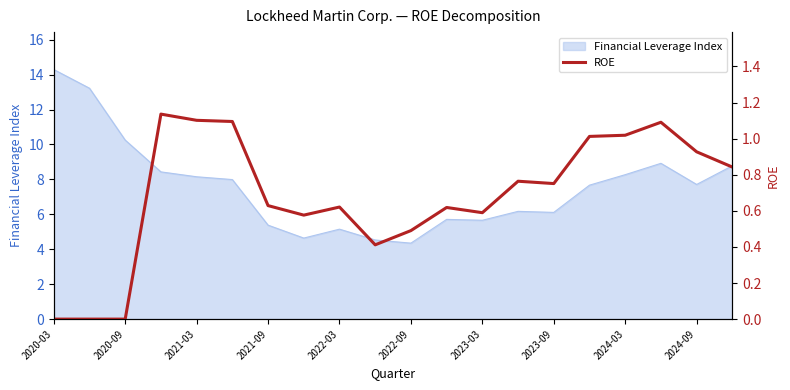

Is it true that Financial Leverage Index equals 15.4 at 2020-09?

False